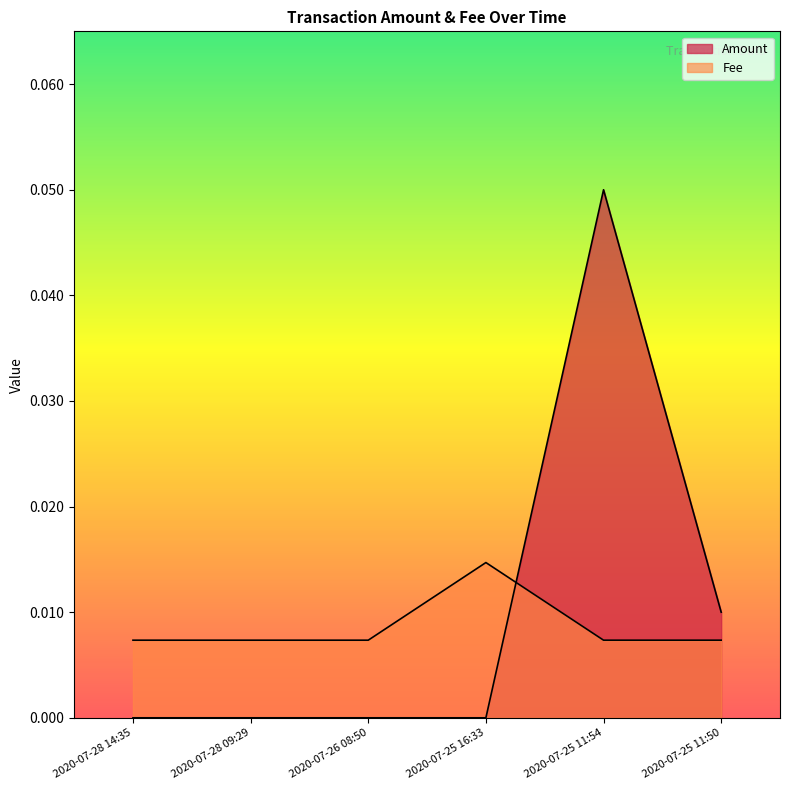

How many interior local peaks does the Amount series have?

1